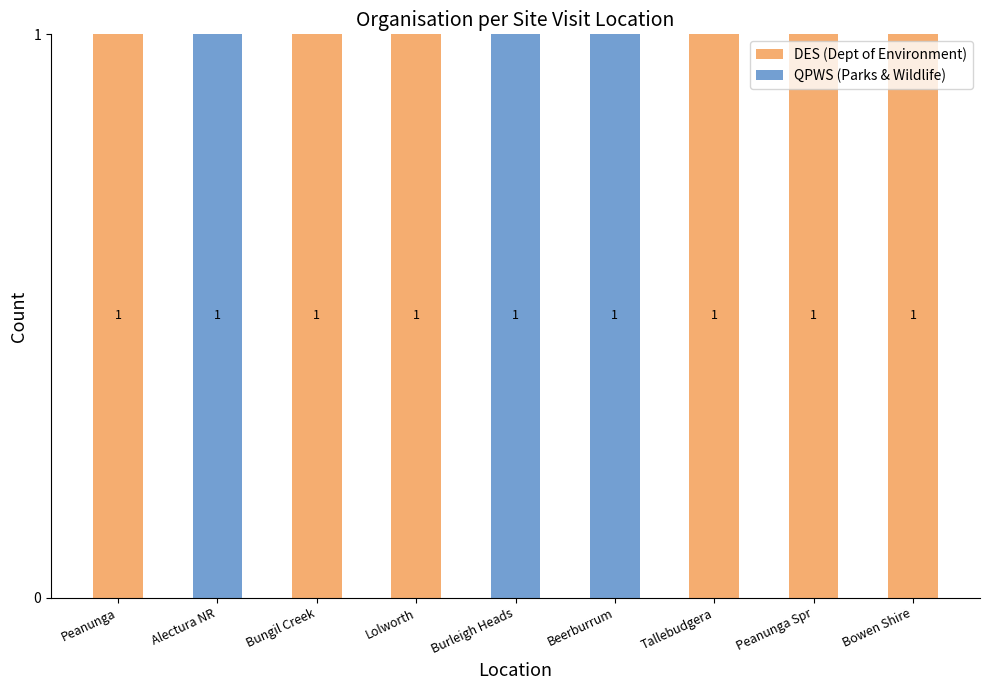

How many DES (Dept of Environment) values are between 0 and 1?

9